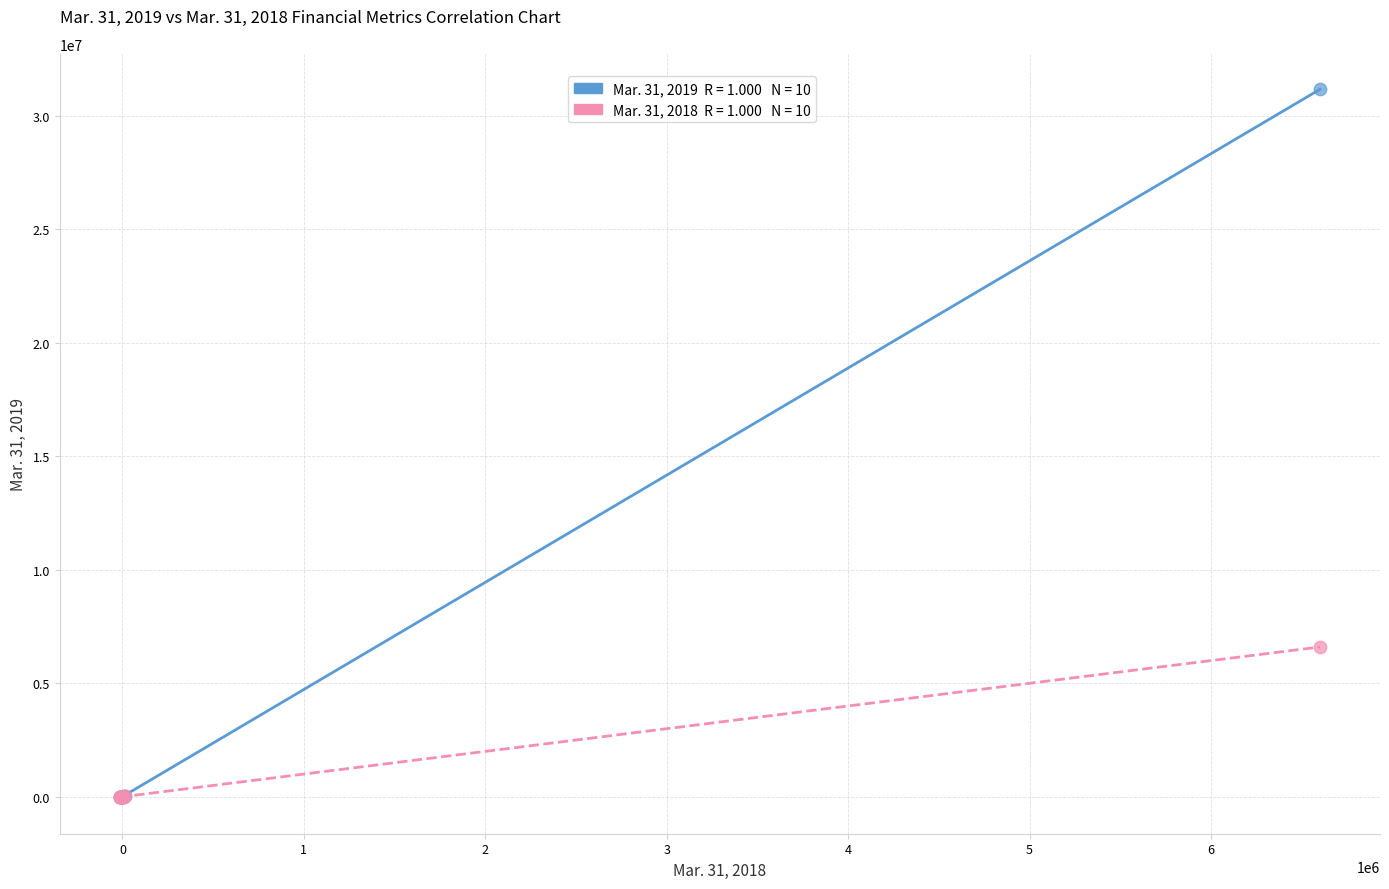

Across all series, what Y value is closest to 15571237?

6600407.0